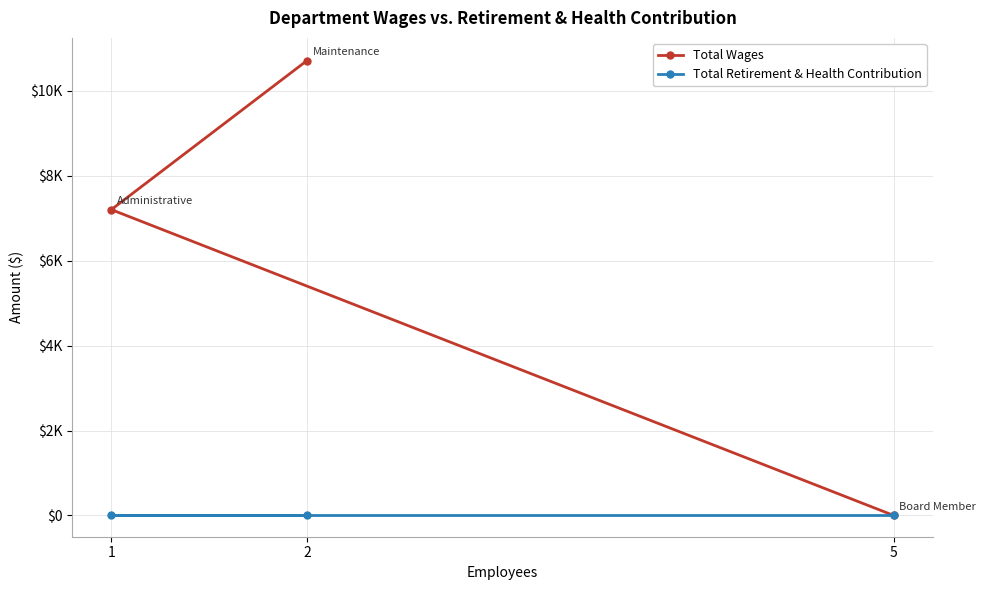

At 1, list the series in order from smallest to largest.

Total Retirement & Health Contribution, Total Wages